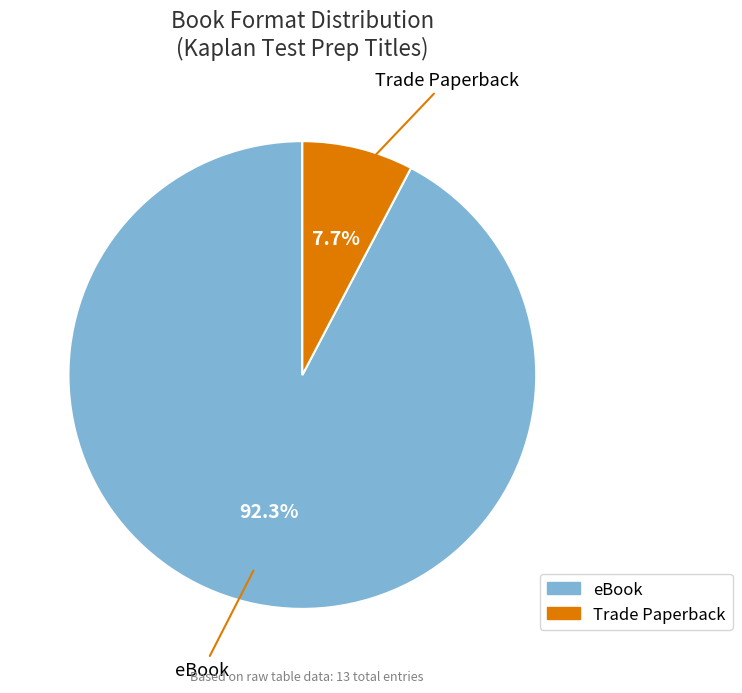

How many segments does this pie chart have?

2